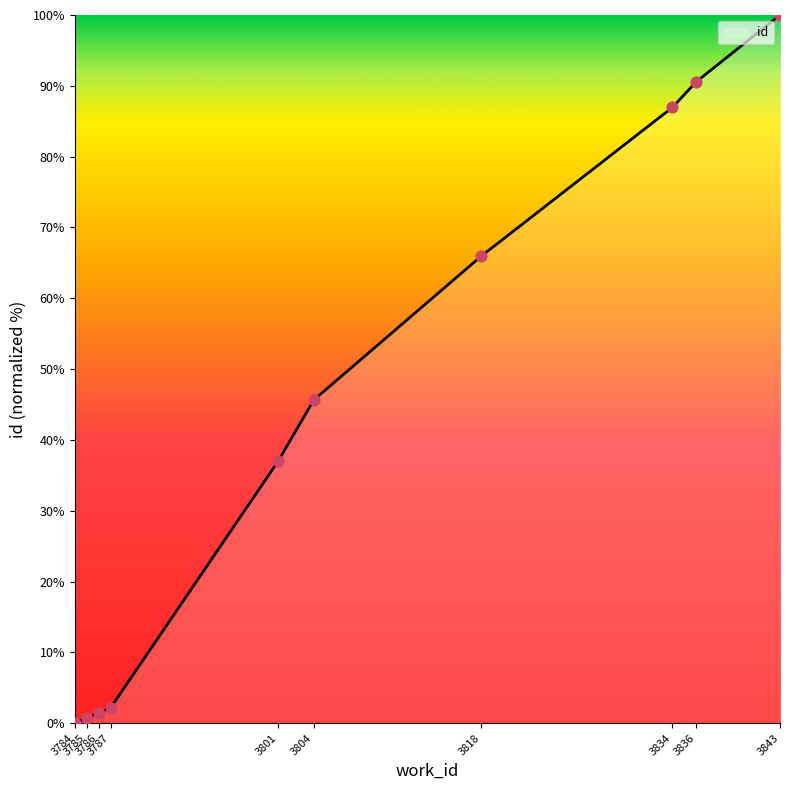

Between 3785 and 3843, which is larger?

3843